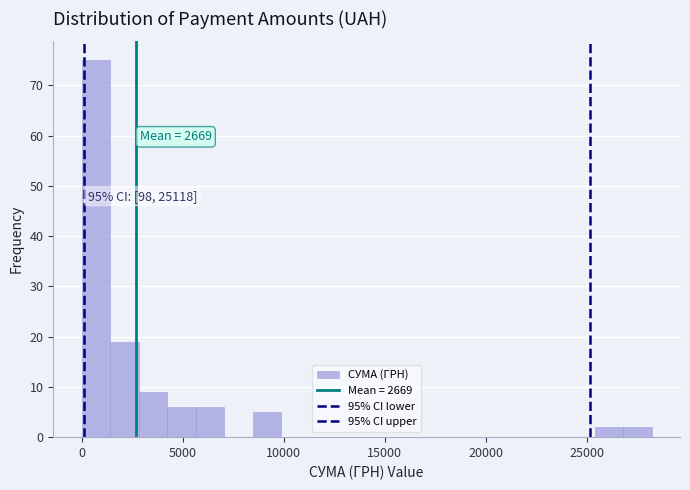

Around what value on the x-axis is the tallest bar? Give the approximate position of its centre, as read against the axis.

500